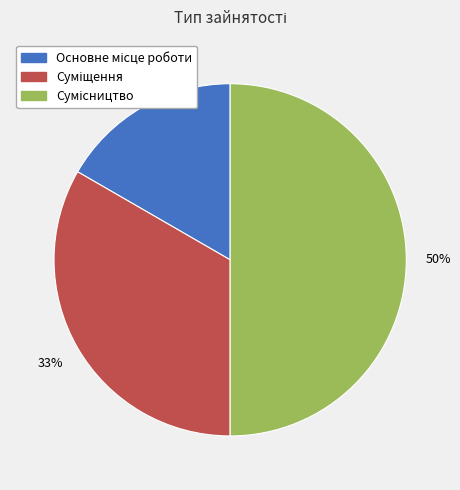

To the nearest percent, what is the average slice percentage?

33%